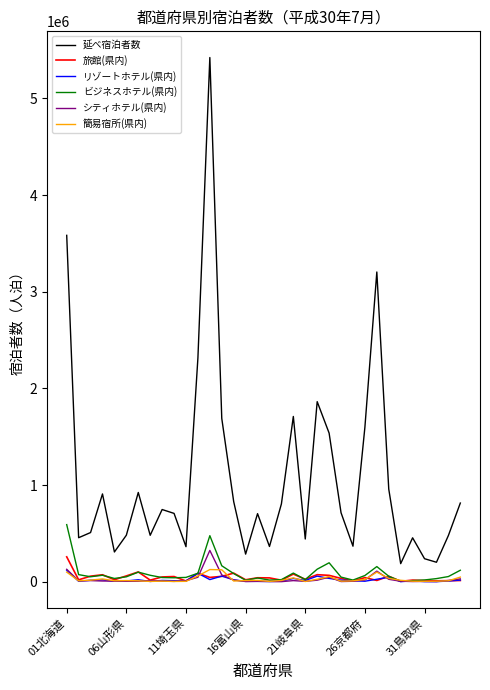

What is the maximum value for 簡易宿所(県内)?

126040